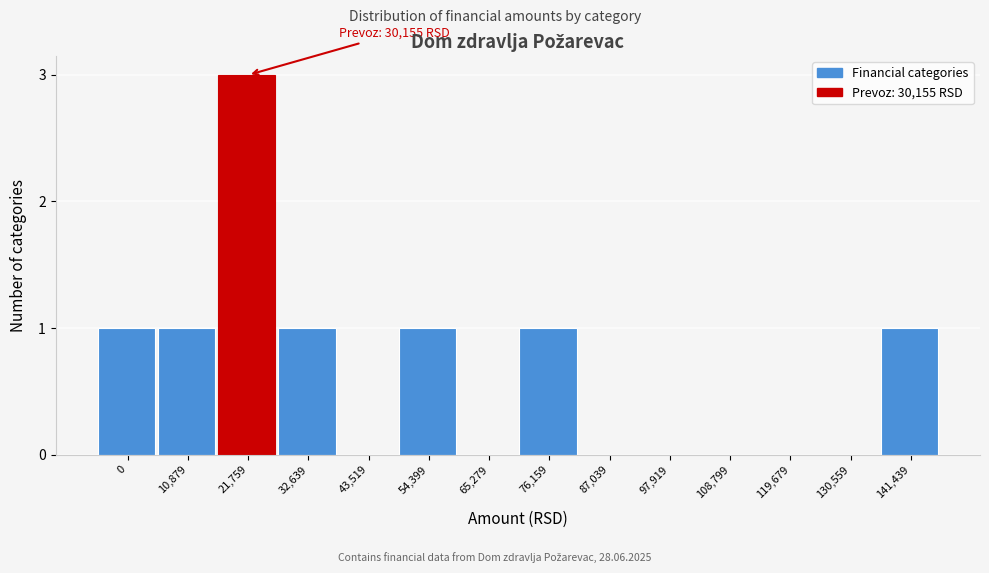

Reading left to right, list all the values displayed in this chart.

0=1	10,879=1	21,759=3	32,639=1	43,519=0	54,399=1	65,279=0	76,159=1	87,039=0	97,919=0	108,799=0	119,679=0	130,559=0	141,439=1